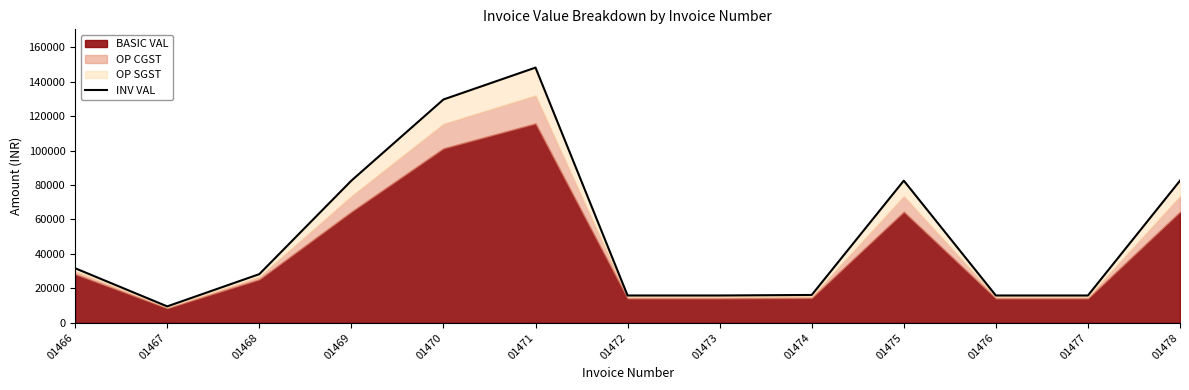

Reading left to right, what are all the values shown in this chart?

01466=31640.0	01467=9492.0	01468=28224.0	01469=82515.2	01470=129655.7	01471=148177.9	01472=15820.0	01473=15820.0	01474=16128.0	01475=82515.2	01476=15820.0	01477=15820.0	01478=82515.2